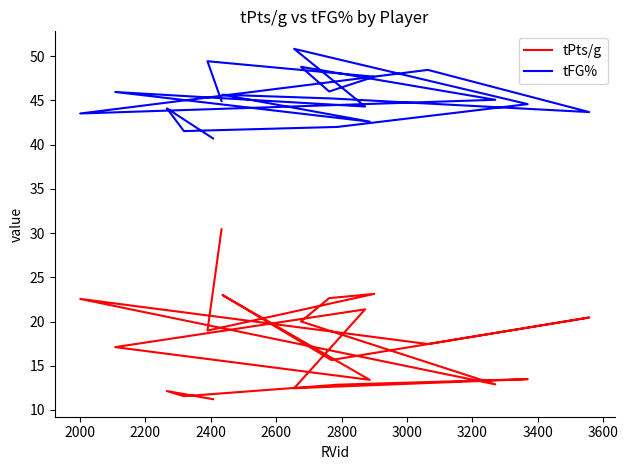

Does the chart have visible grid lines?

No